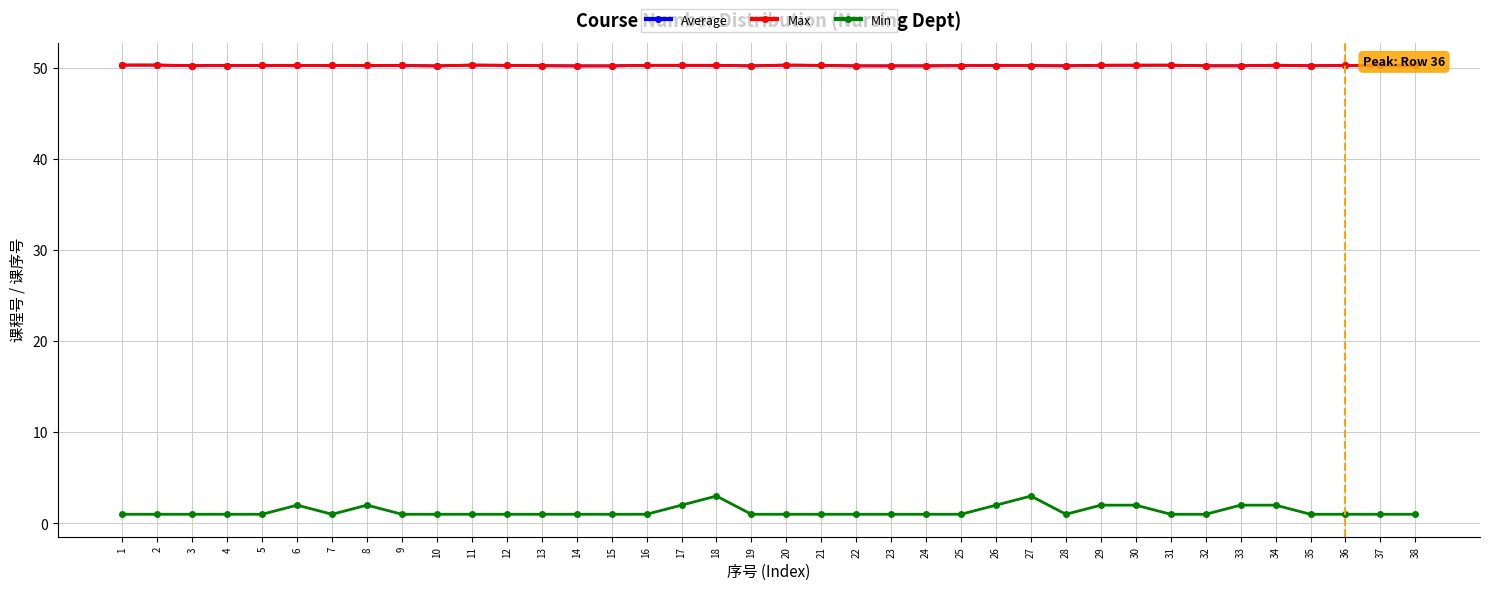

What is the spread (max minus min) of values at 33?

48.2